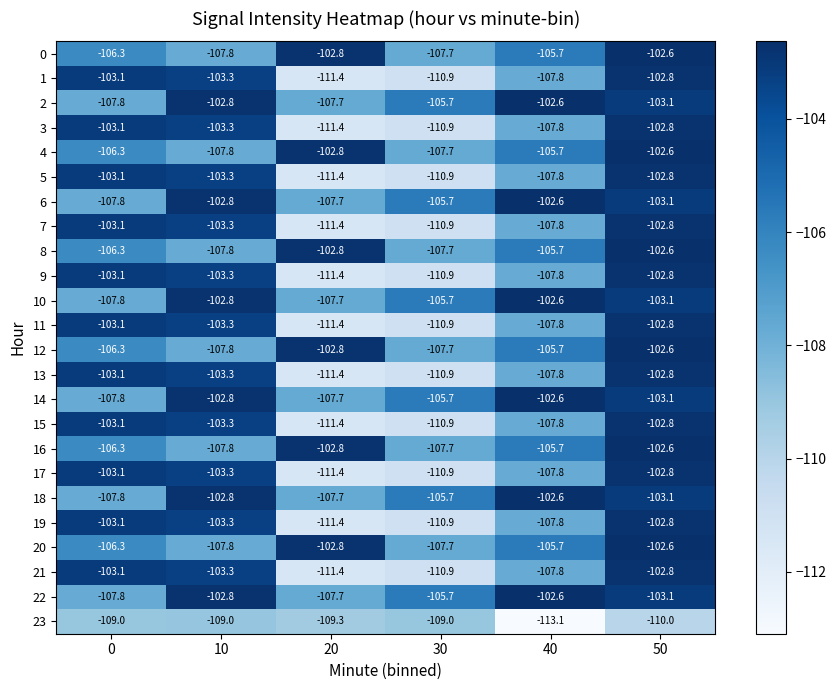

Which label corresponds to the smallest value in the chart?

40